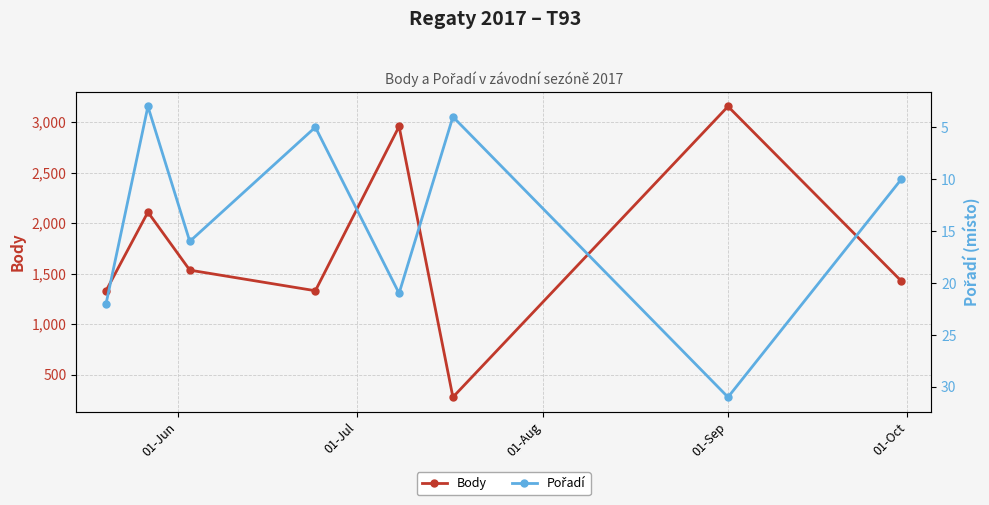

What is the greatest value displayed?

3154